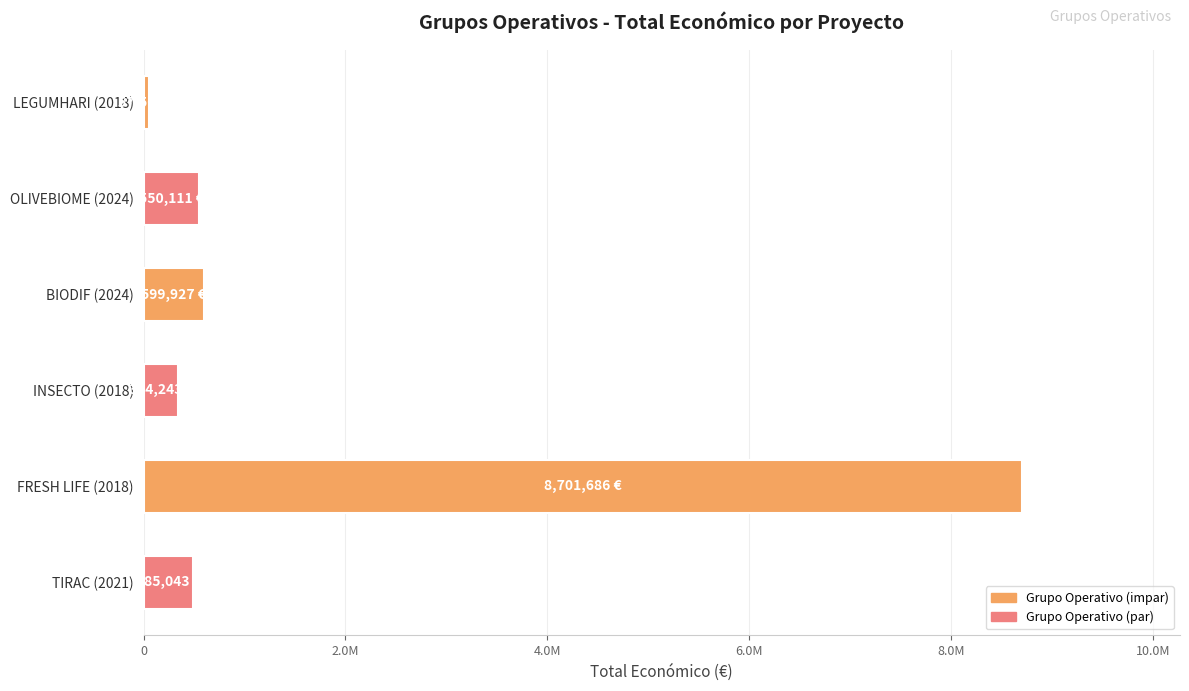

Does the chart contain any negative values?

No